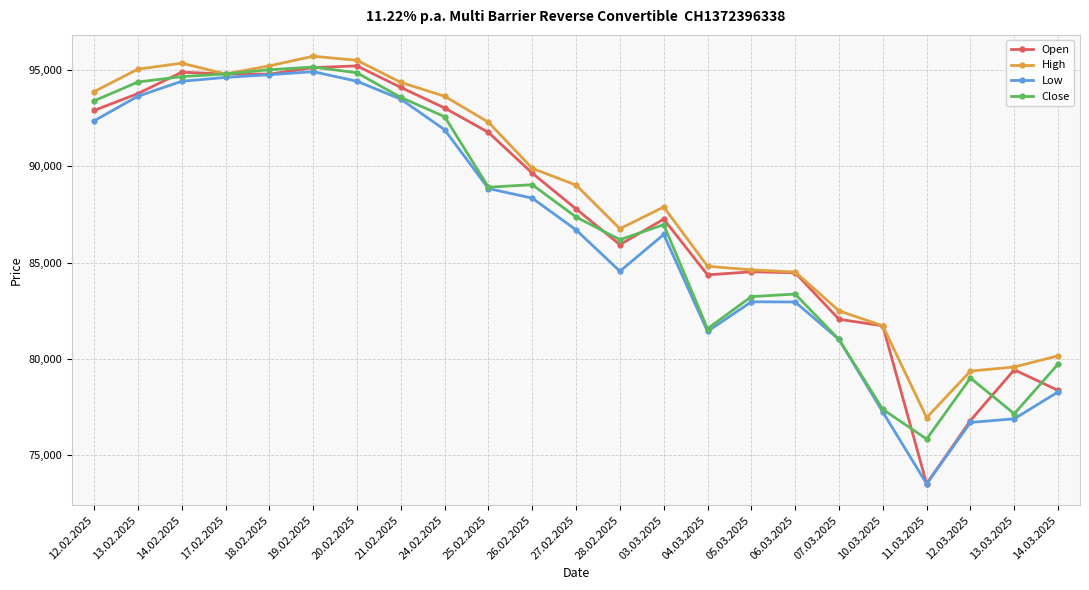

What is the total value across all series at 12.02.2025?

372580